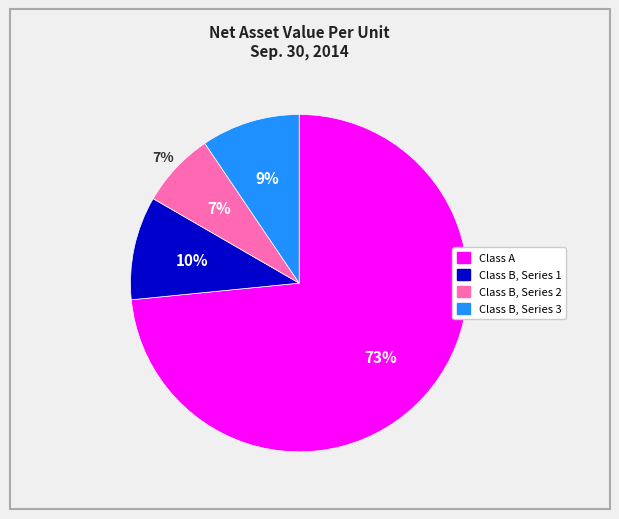

The Class B, Series 1 slice represents 10% of the pie. True or false?

True